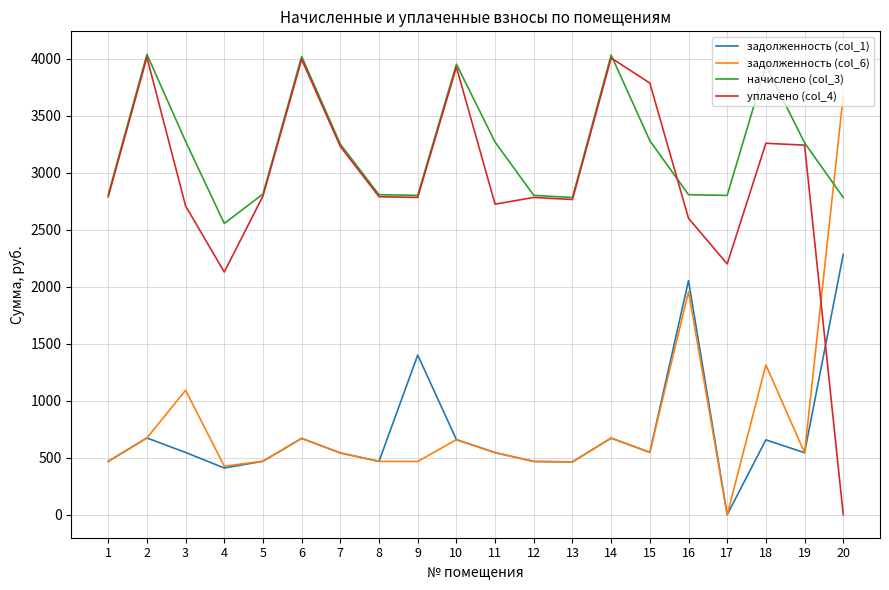

At which category does начислено (col_3) reach its first local valley?

4